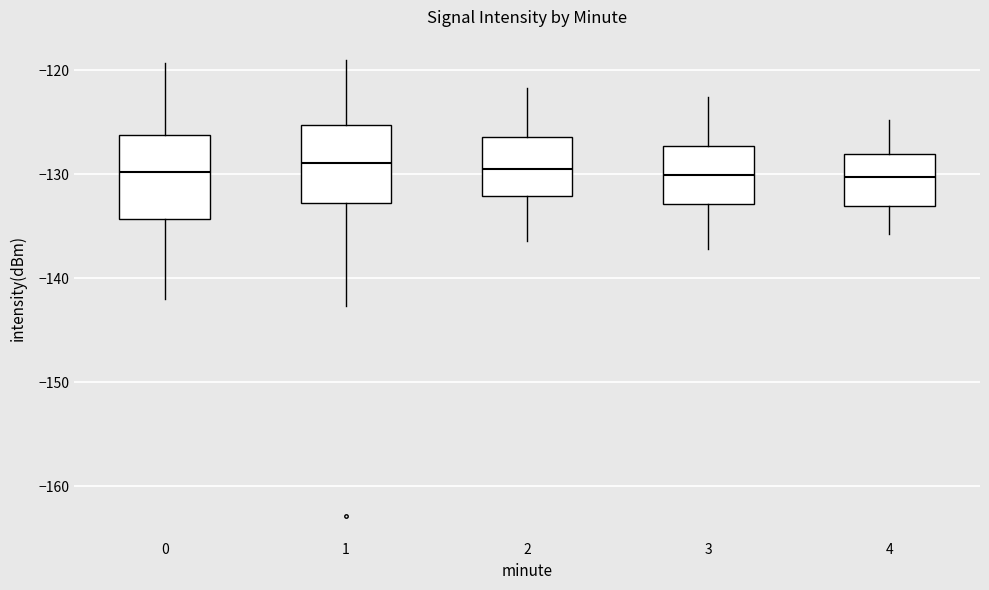

Where does the upper whisker of the box at x = 3 end on the y-axis? The values are not printed on the chart, so give them approximately, as read against the axis.

-123